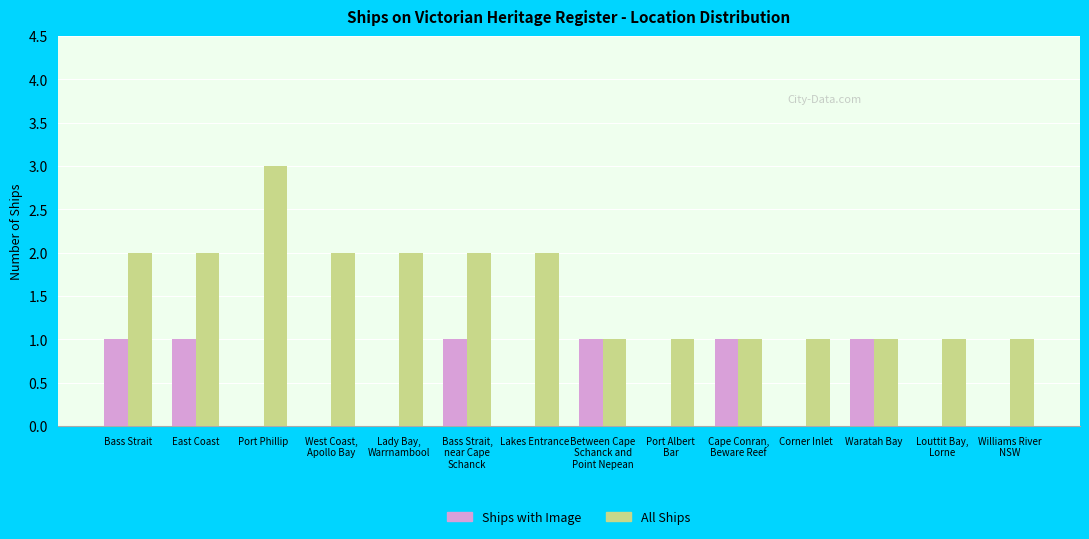

Which label corresponds to the largest value in the chart?

Port Phillip